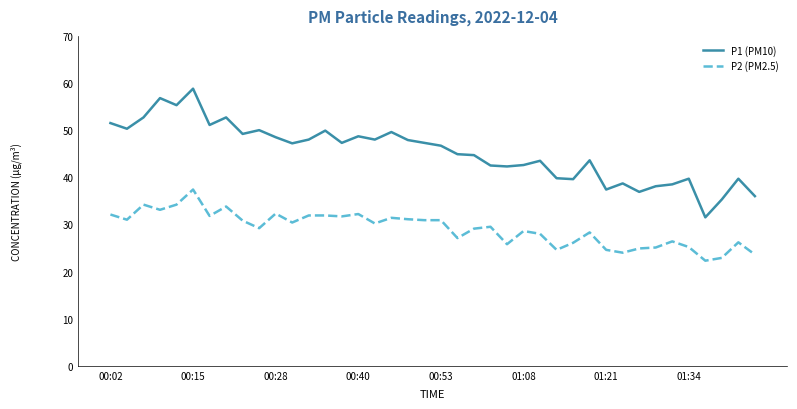

How many values in the P2 (PM2.5) series exceed 30?

20